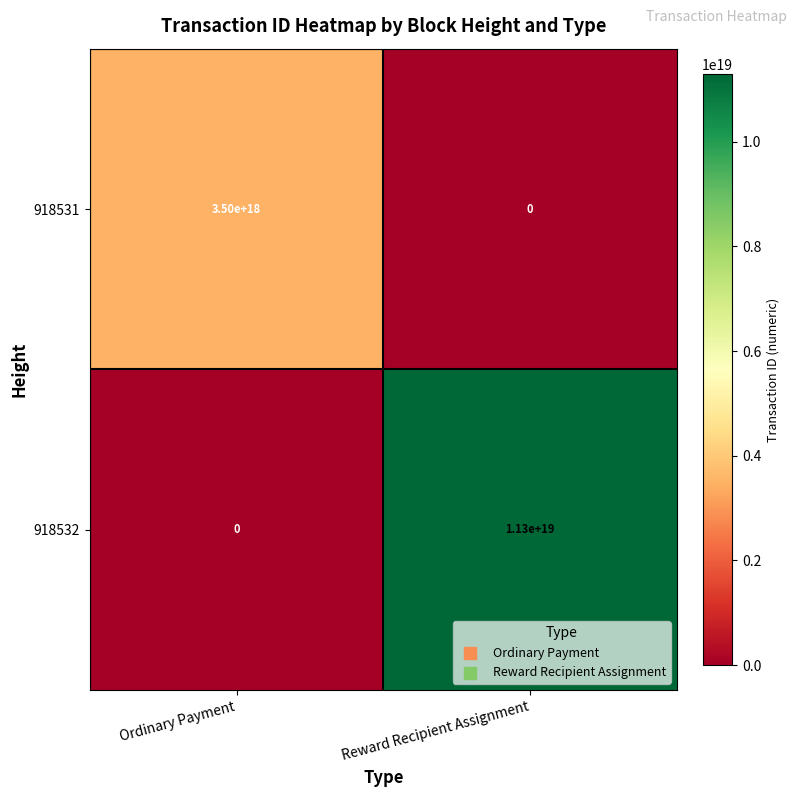

True or false: 918531 has a value of 4993392510251666432 at Ordinary Payment.

False